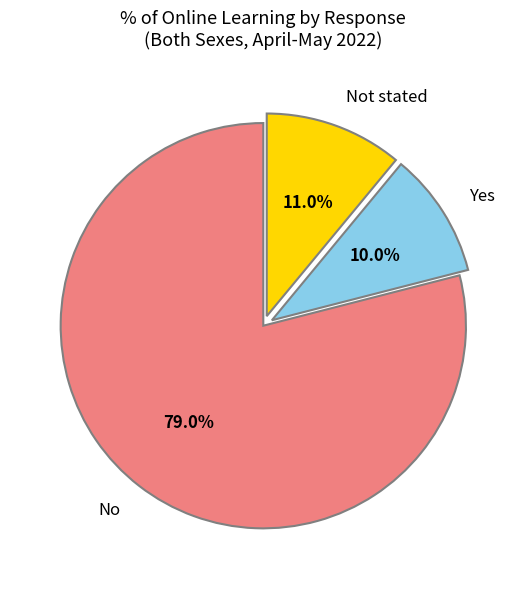

Rank the categories by value from highest to lowest.

No, Not stated, Yes